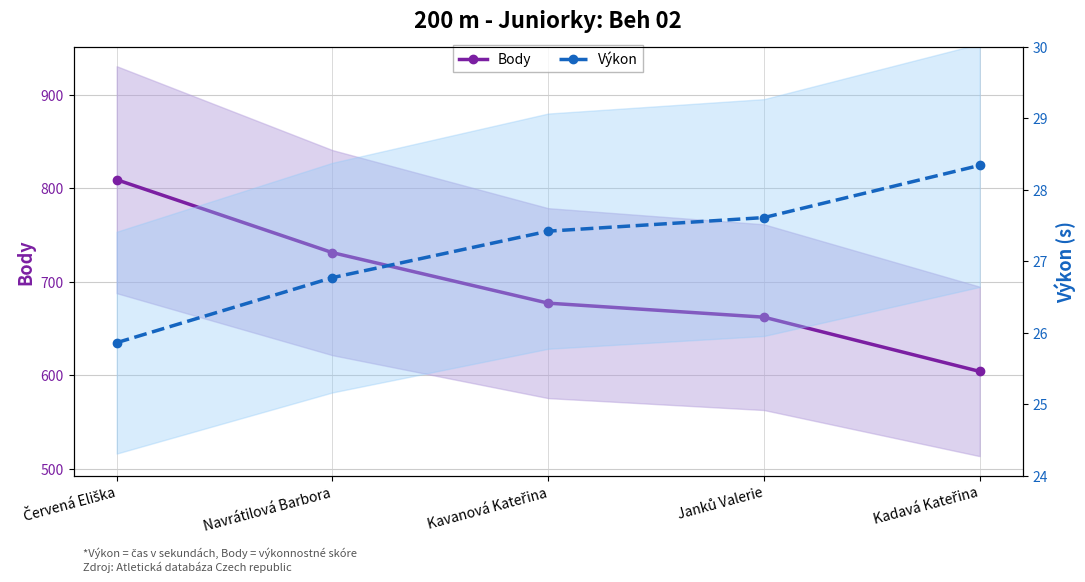

At which label does Výkon reach its minimum?

Červená Eliška